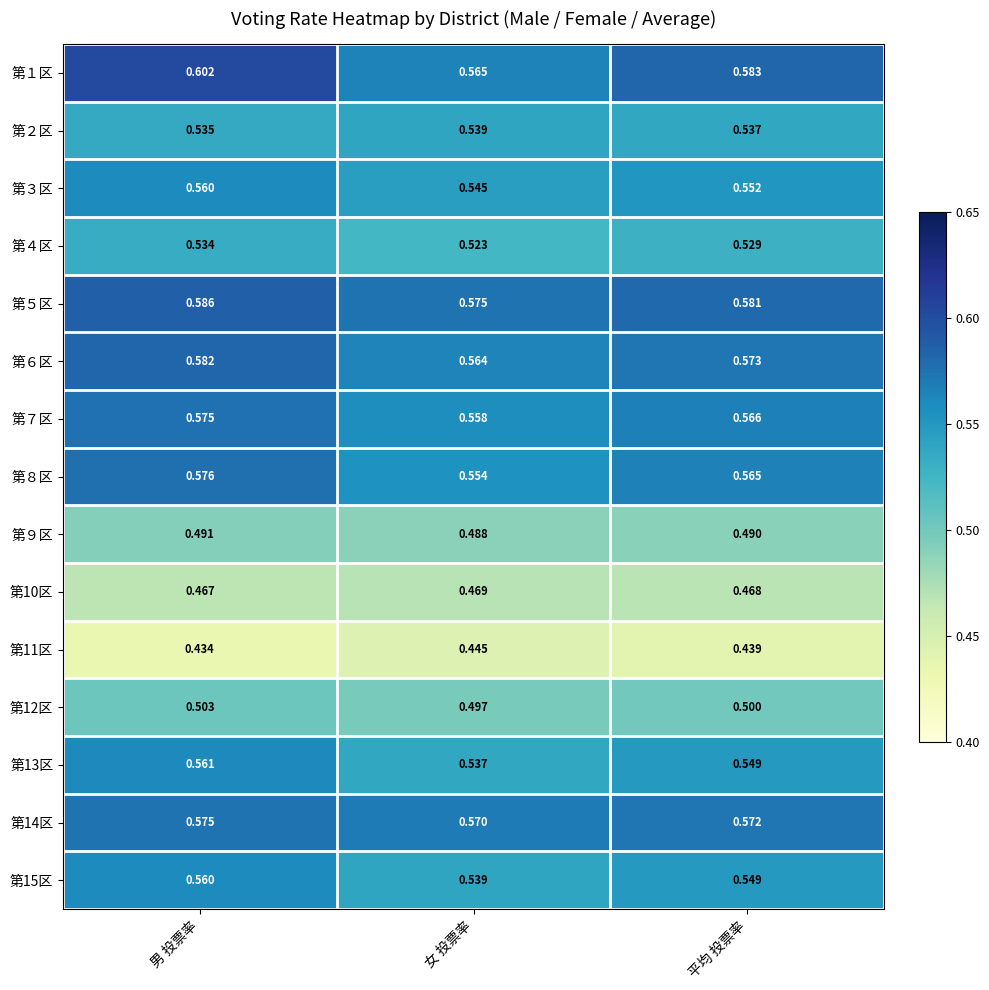

How many data points does each series have?

3